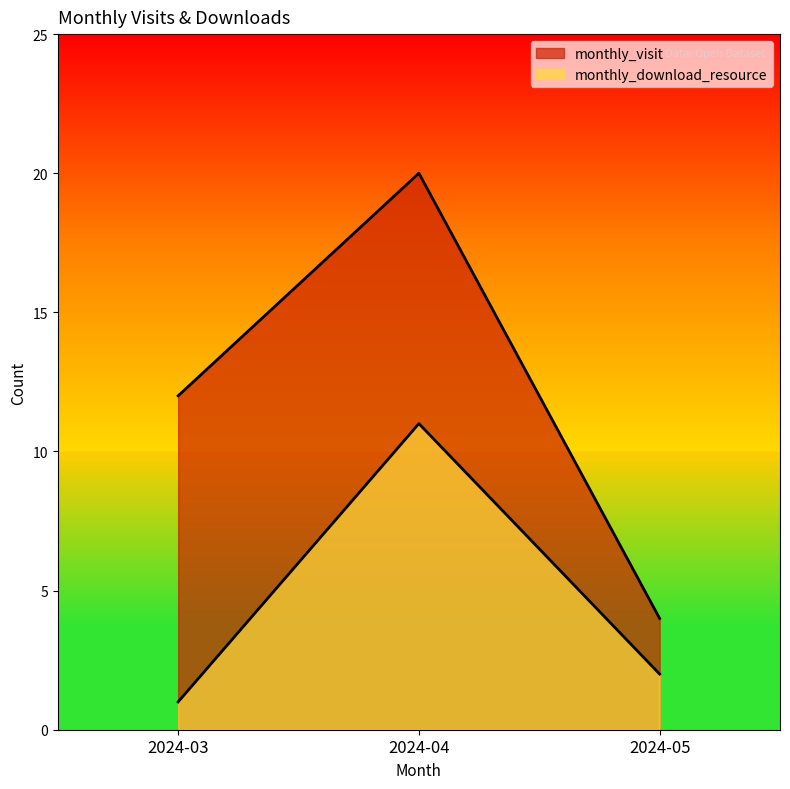

The monthly_visit series shows 20 at 2024-04. True or false?

True